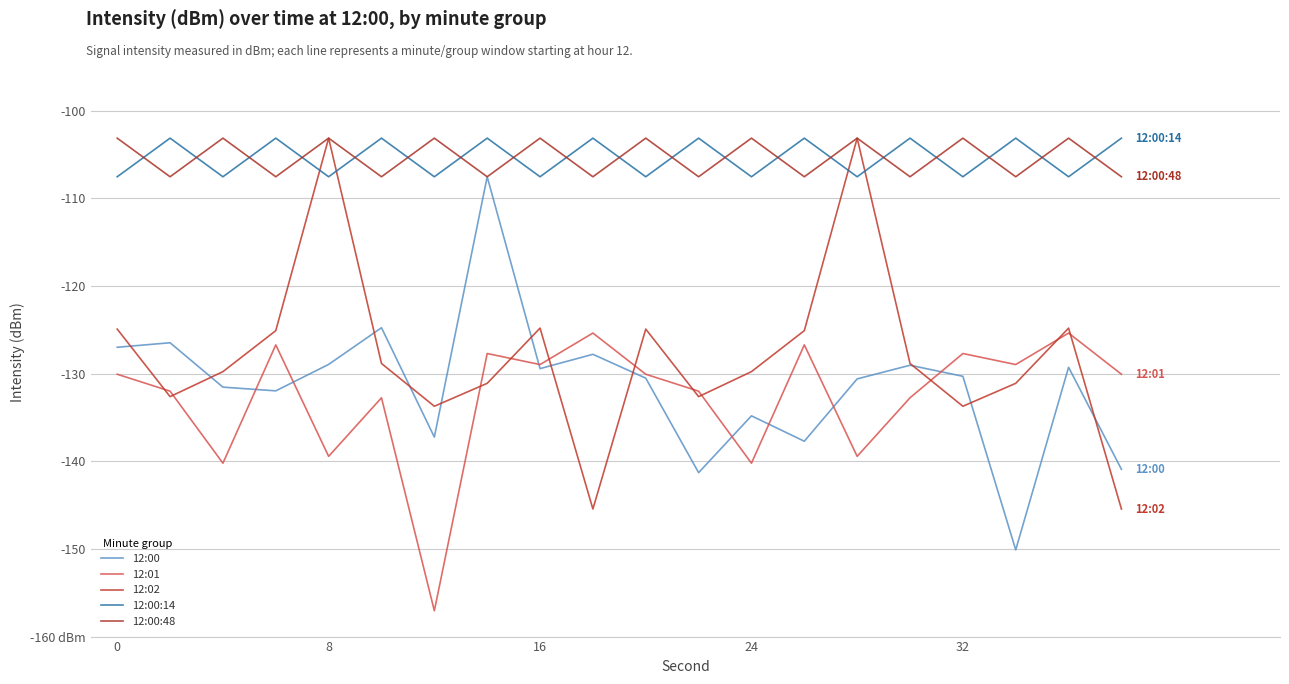

Does the chart display data point markers on the line(s)?

No